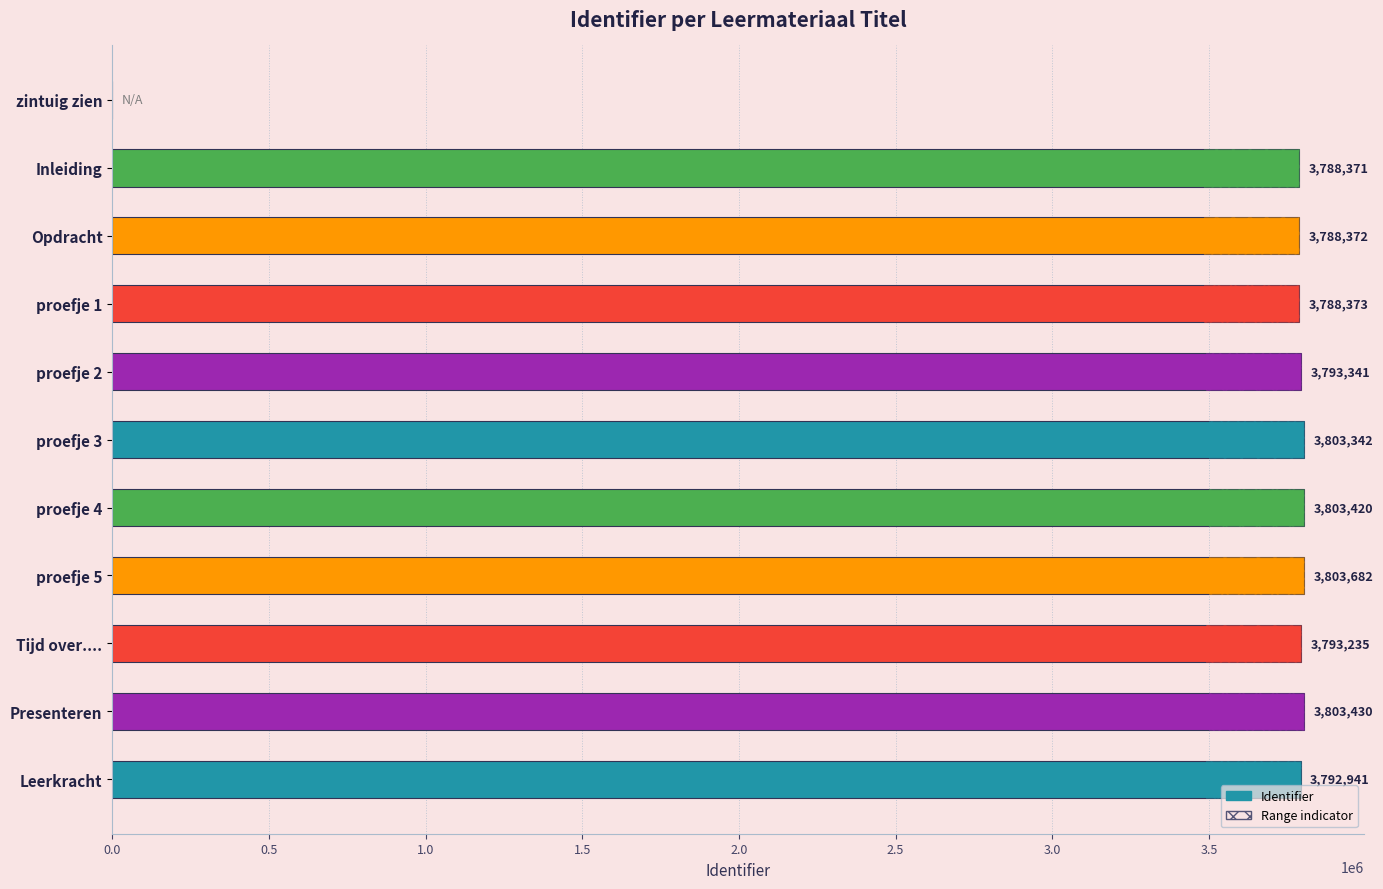

Are the bars horizontal?

Yes